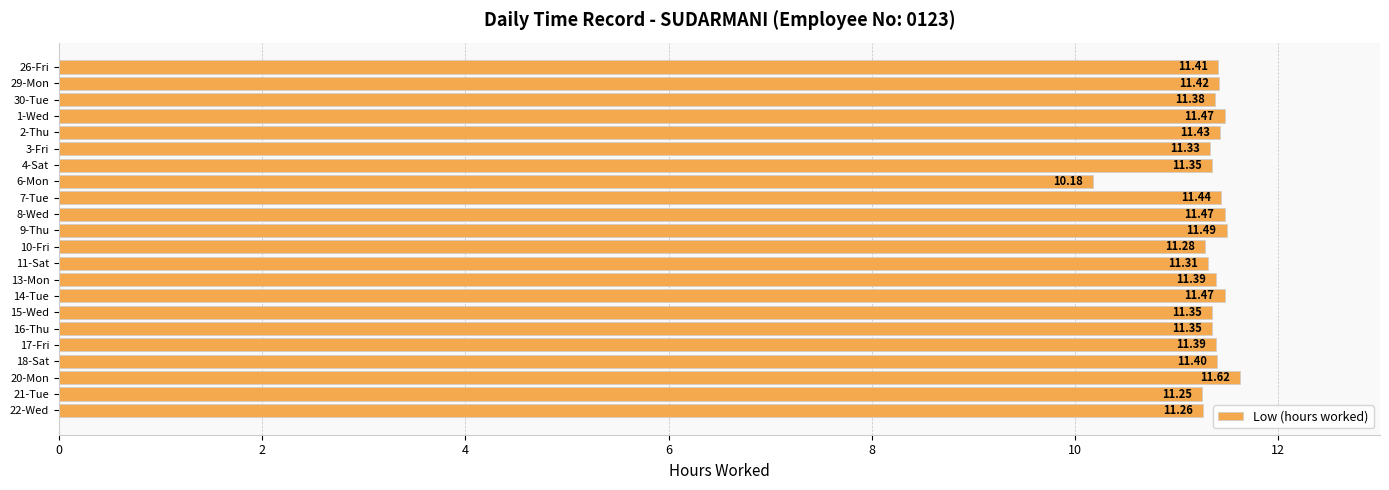

Does the chart contain stacked bars?

No